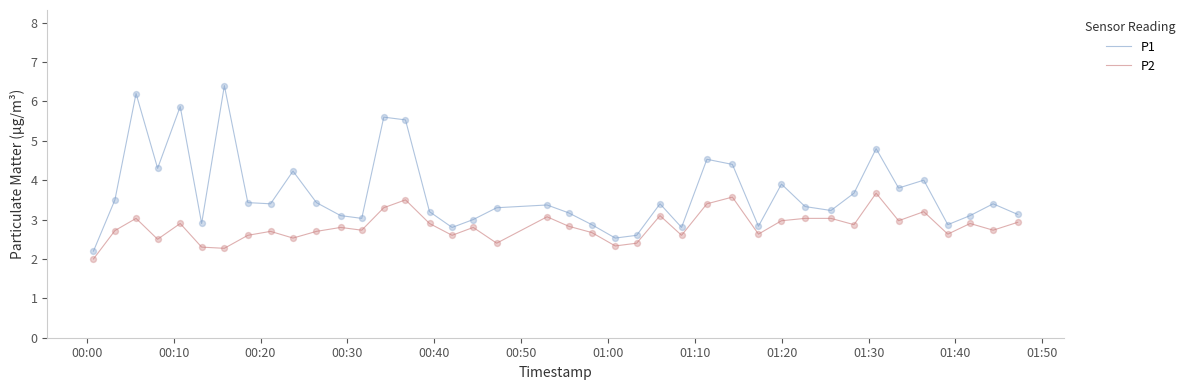

Which series has the widest spread of values?

P1